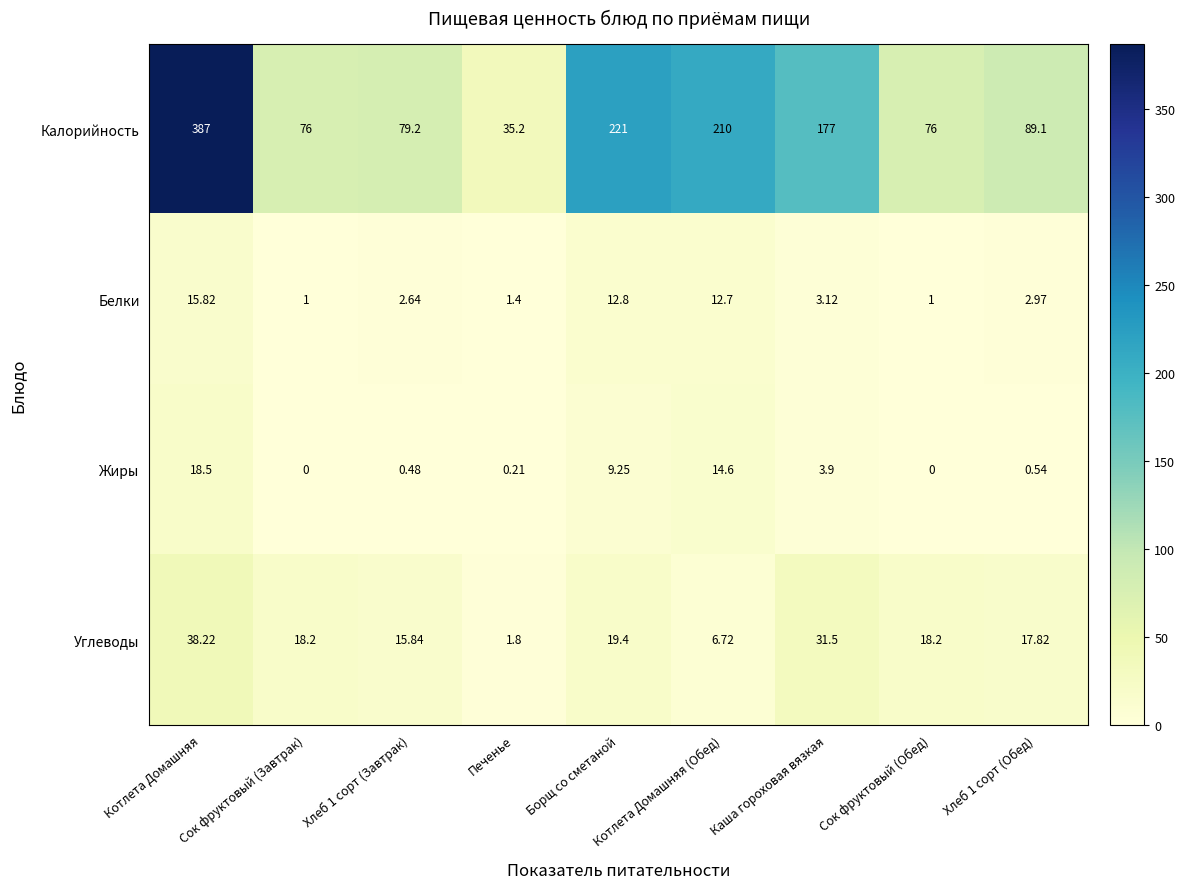

Which series has the largest total across all categories?

Калорийность